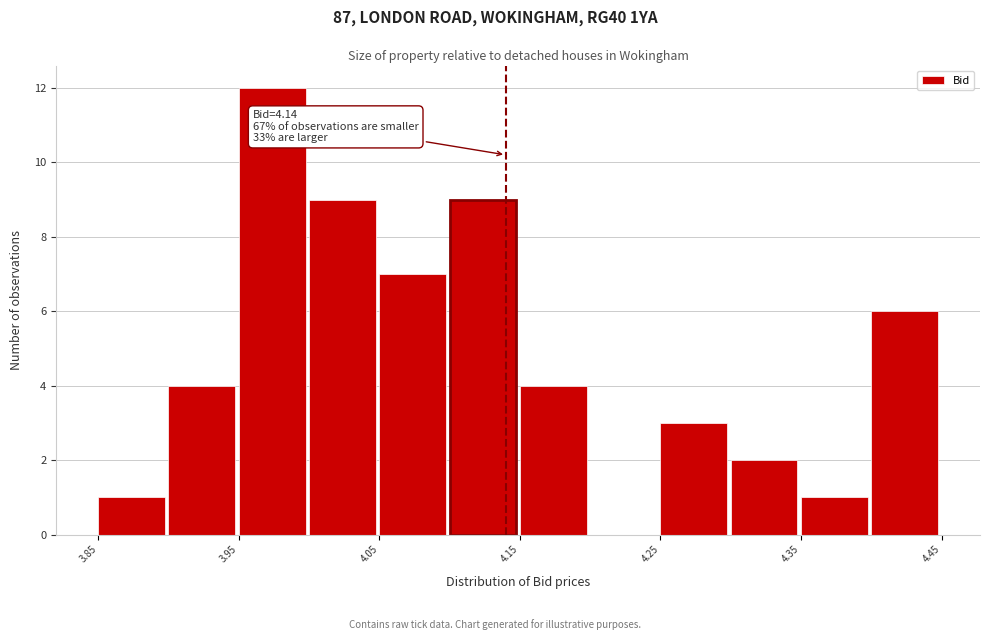

Over which range of the x-axis is the bar tallest?

3.95 to 4.00